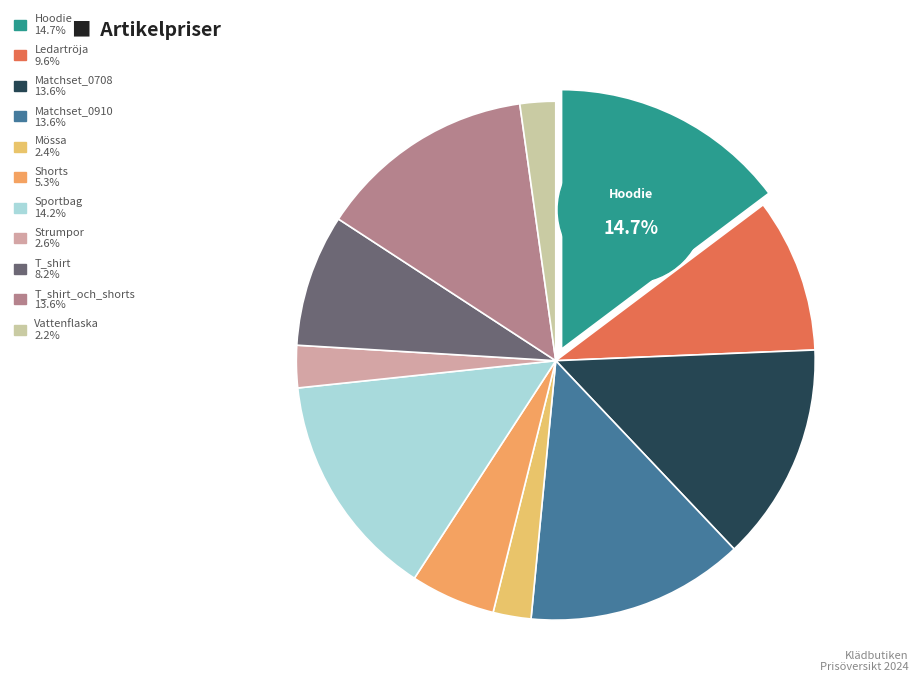

What percentage is the Matchset_0910 slice, to the nearest percent?

14%